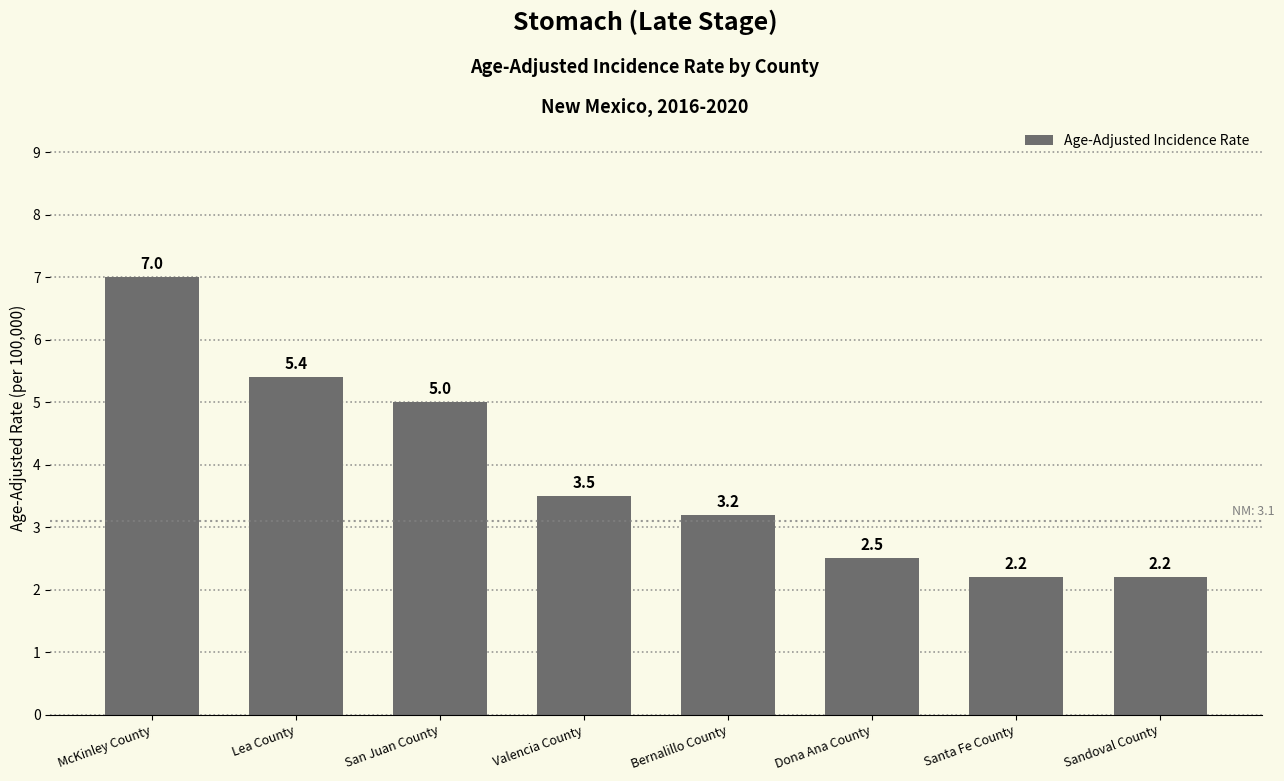

The value at Sandoval County is 2.2. True or false?

True